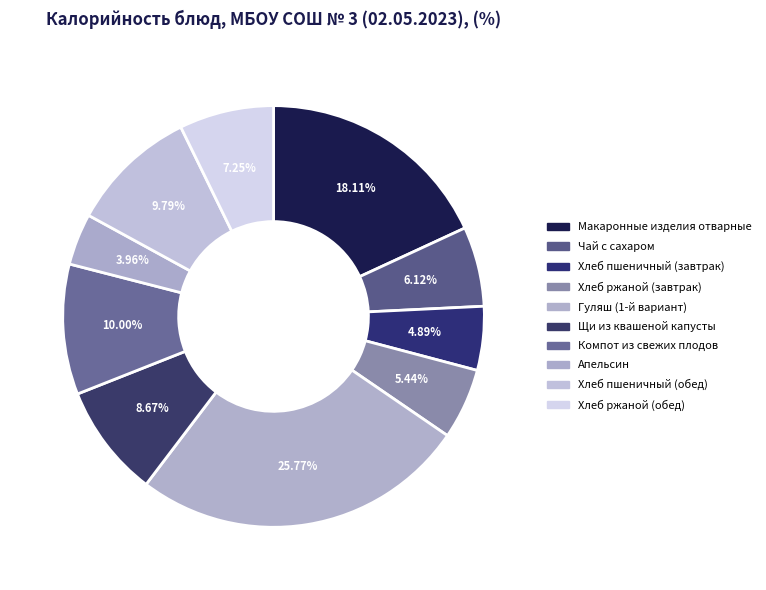

How many segments does this pie chart have?

10